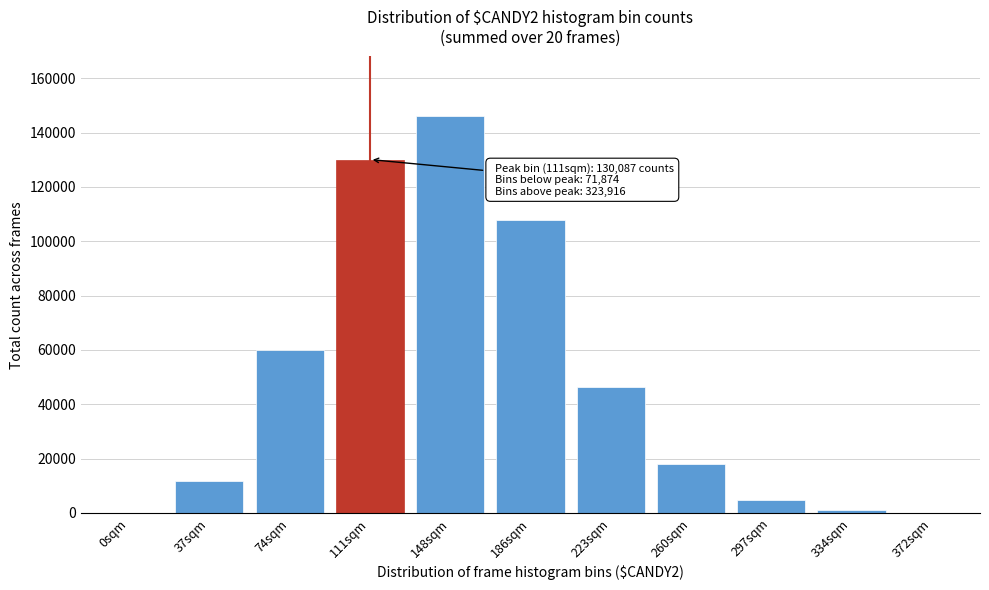

What is the ratio of the value at 111sqm to the value at 297sqm?

28.0